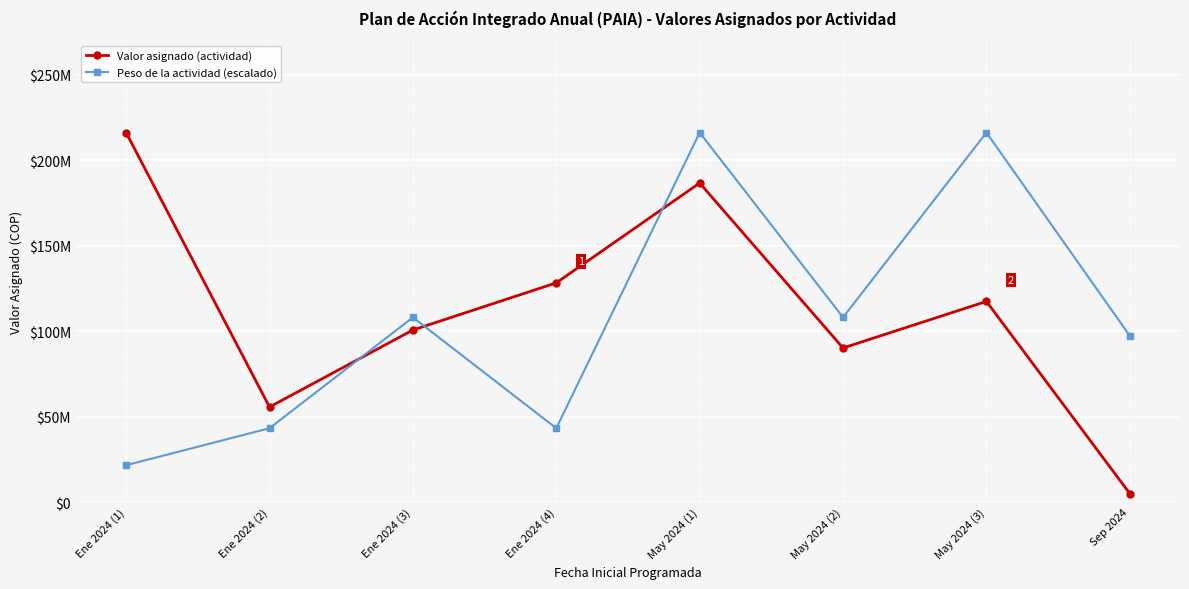

Is this an area chart (filled region under the line)?

No